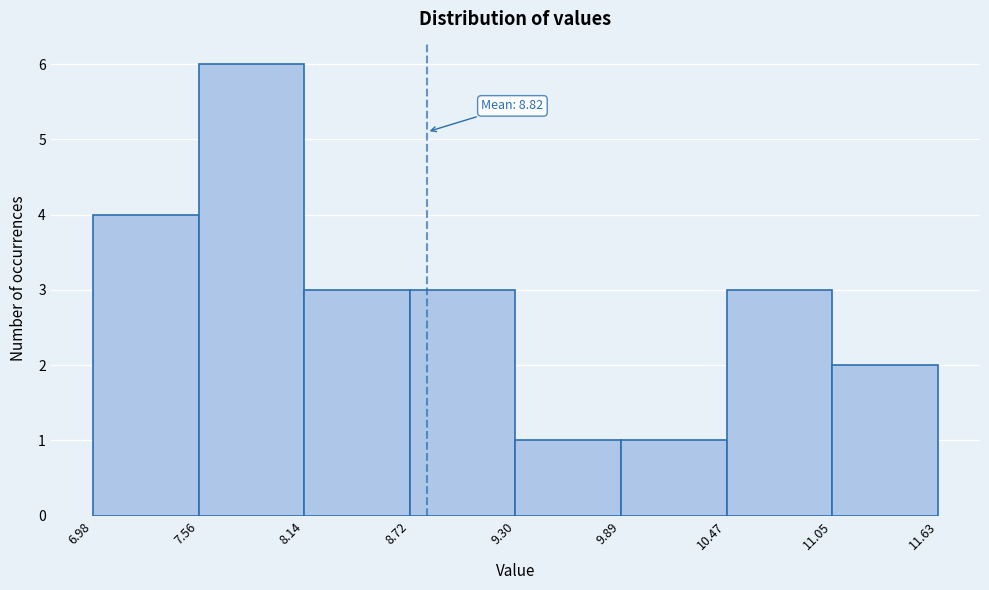

Which range on the x-axis has the tallest bar?

7.56 to 8.14